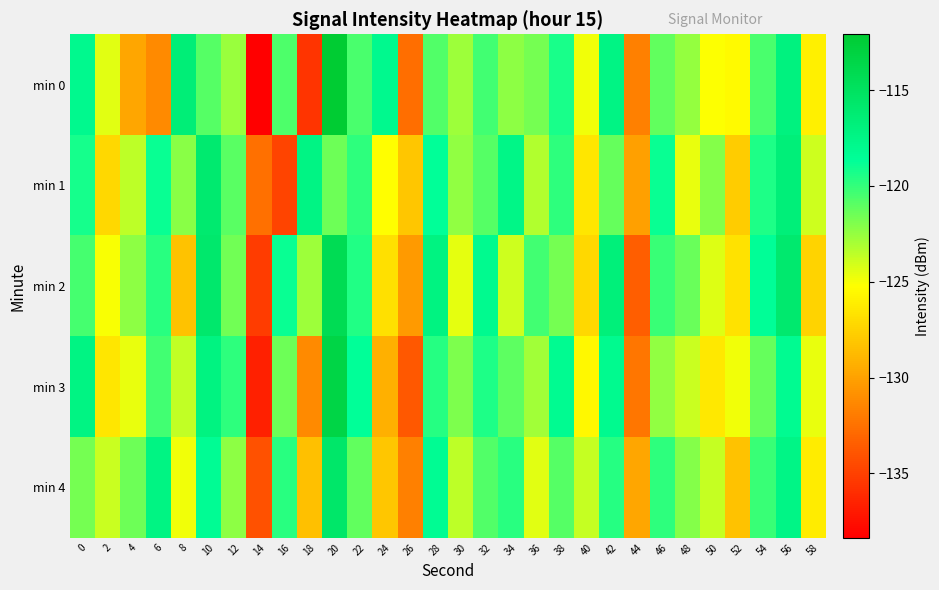

What is the total value across all series at 48?

-614.5